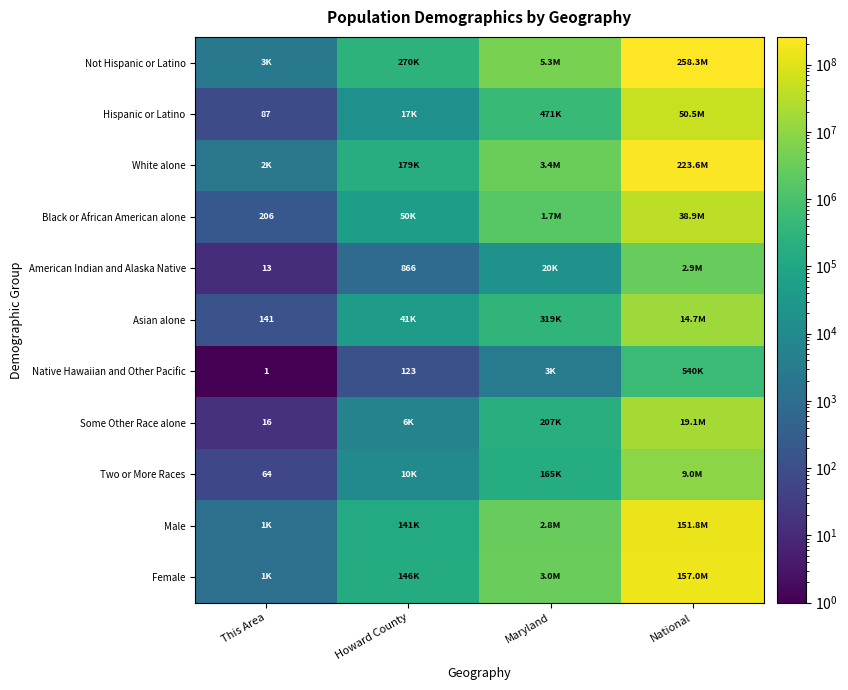

What is the maximum value for White alone?

223553265